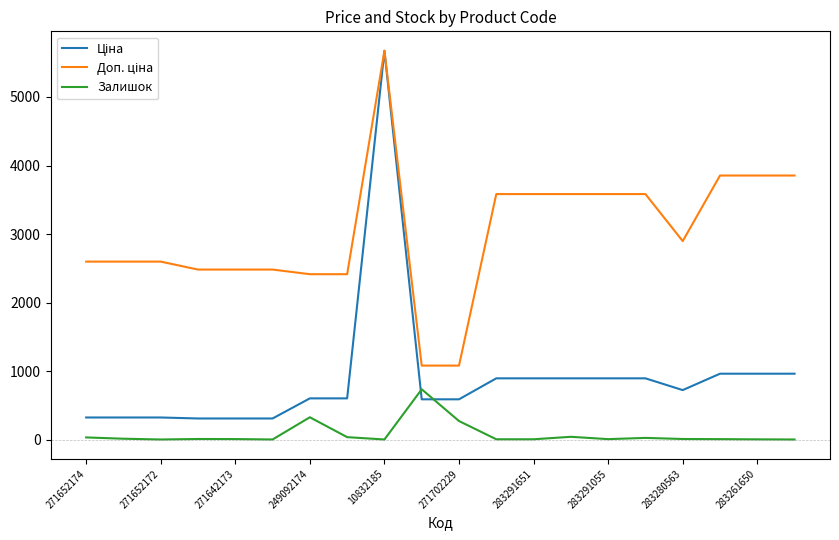

Does the chart display data point markers on the line(s)?

No